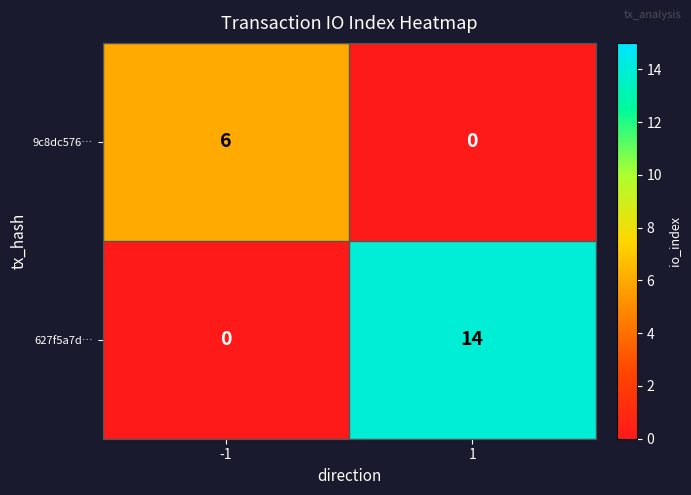

True or false: 627f5a7d… has a value of -6 at -1.

False